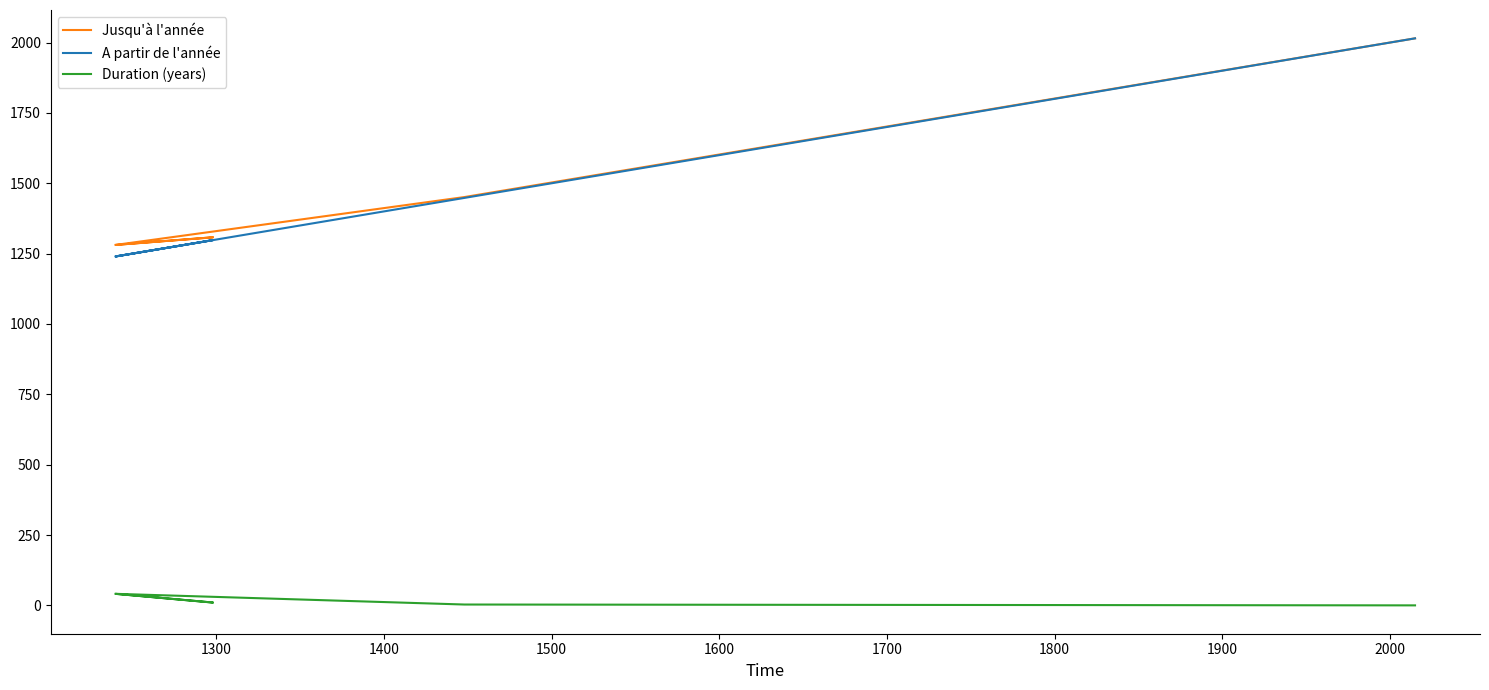

What are all the series names shown in the legend?

Jusqu'à l'année, A partir de l'année, Duration (years)